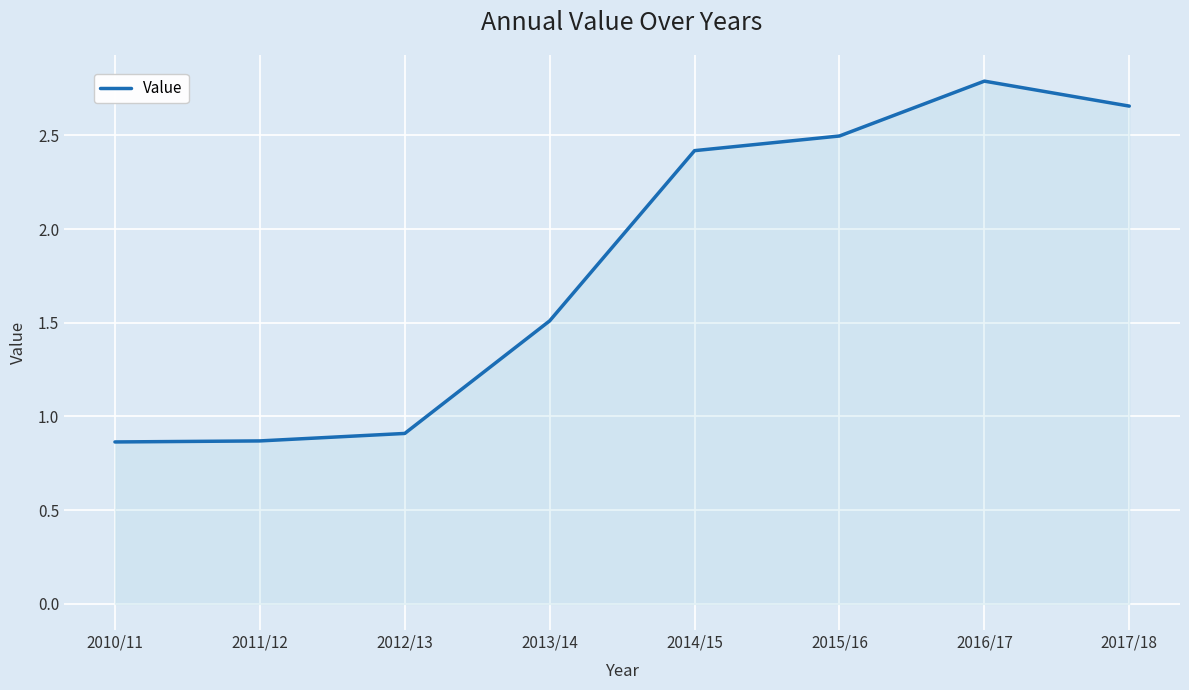

Which label corresponds to the largest value in the chart?

2016/17